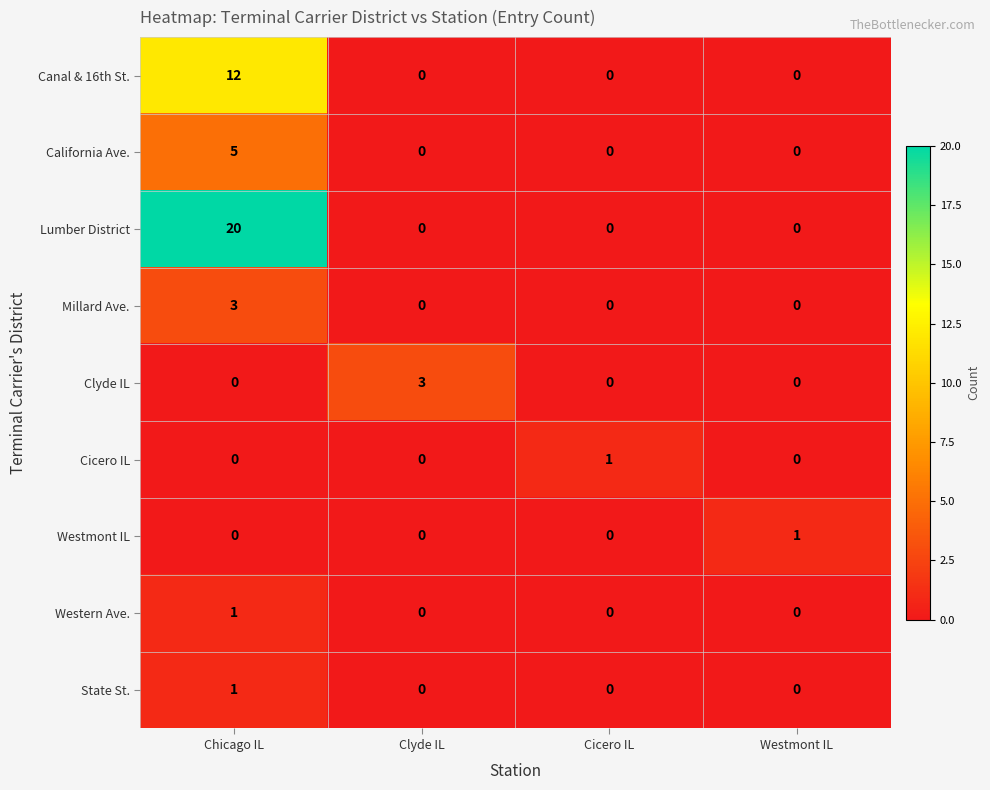

What is the highest value of the Canal & 16th St. series?

12